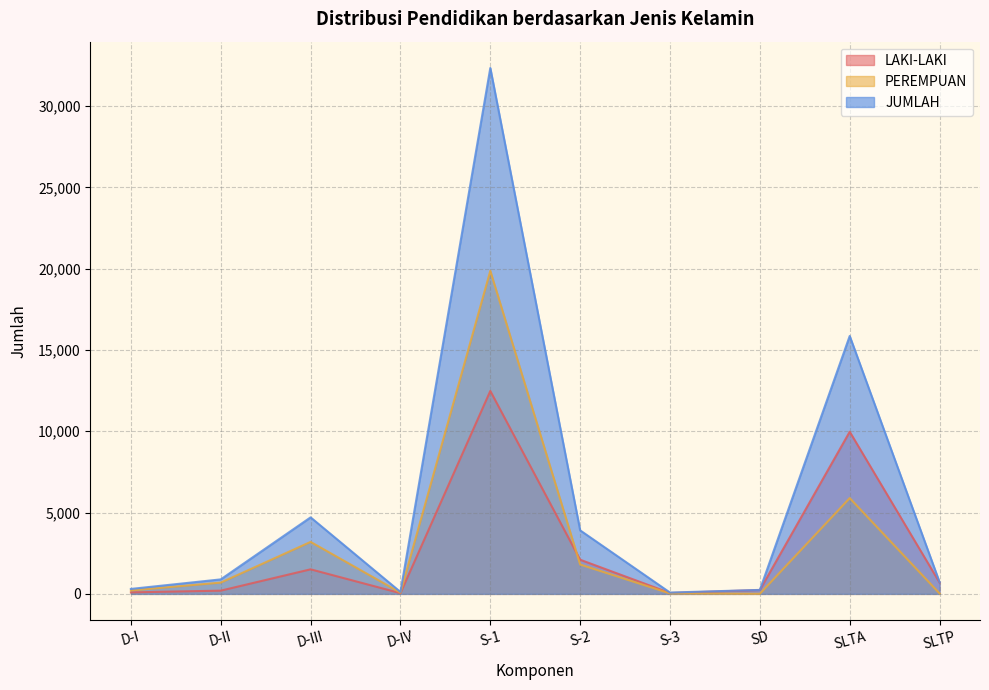

Which has a higher value, S-2 or S-3?

S-2